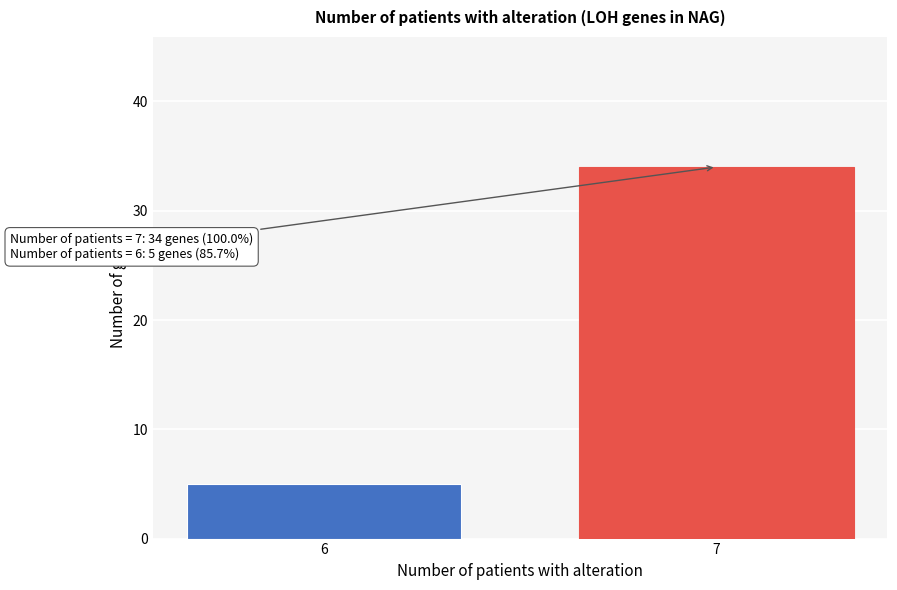

Reading right to left, extract all data points from this chart.

34	5